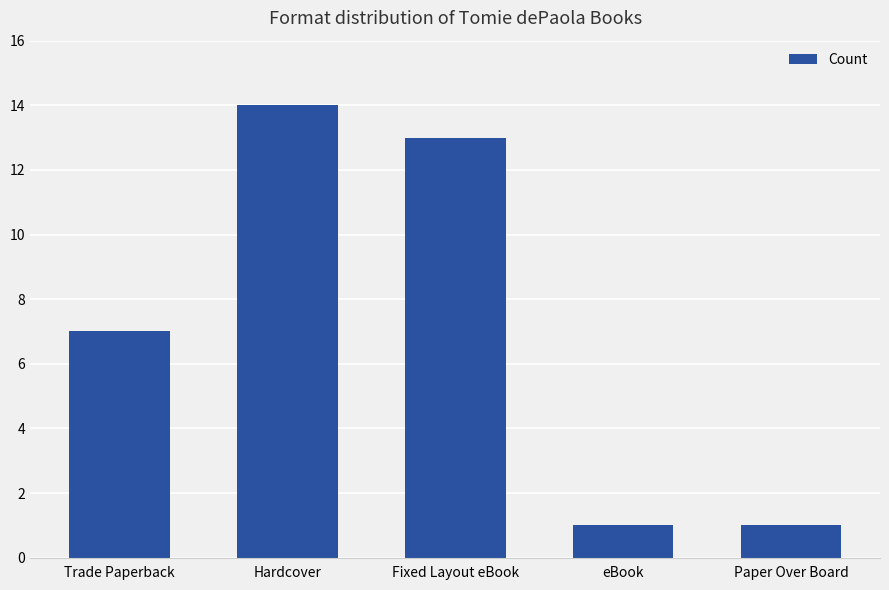

The value at eBook is 1. True or false?

True